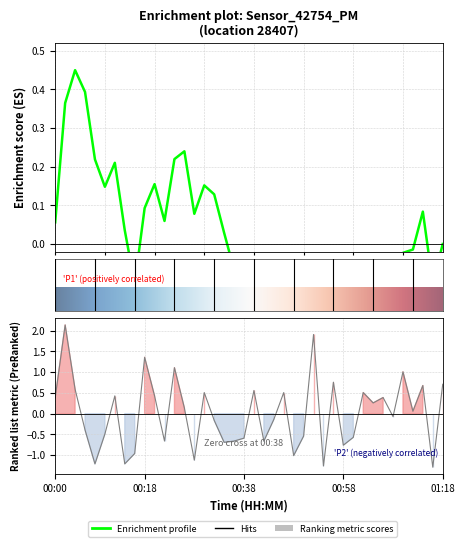

How many interior local valleys (lower than both neighbors) does the data have?

13